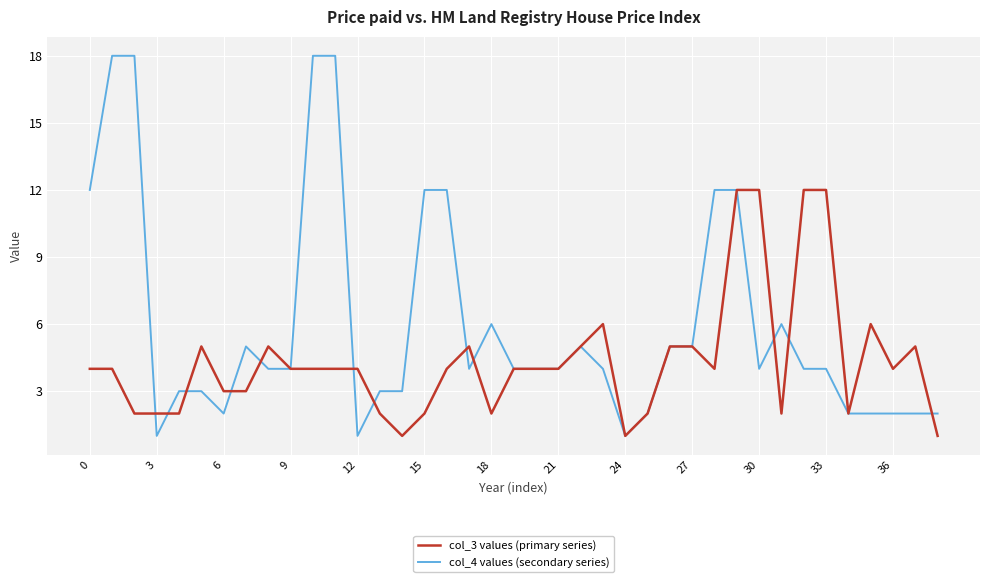

Reading right to left, list all the values displayed in this chart.

col_3 values (primary series): 1	5	4	6	2	12	12	2	12	12	4	5	5	2	1	6	5	4	4	4	2	5	4	2	1	2	4	4	4	4	5	3	3	5	2	2	2	4	4
col_4 values (secondary series): 2	2	2	2	2	4	4	6	4	12	12	5	5	2	1	4	5	4	4	4	6	4	12	12	3	3	1	18	18	4	4	5	2	3	3	1	18	18	12